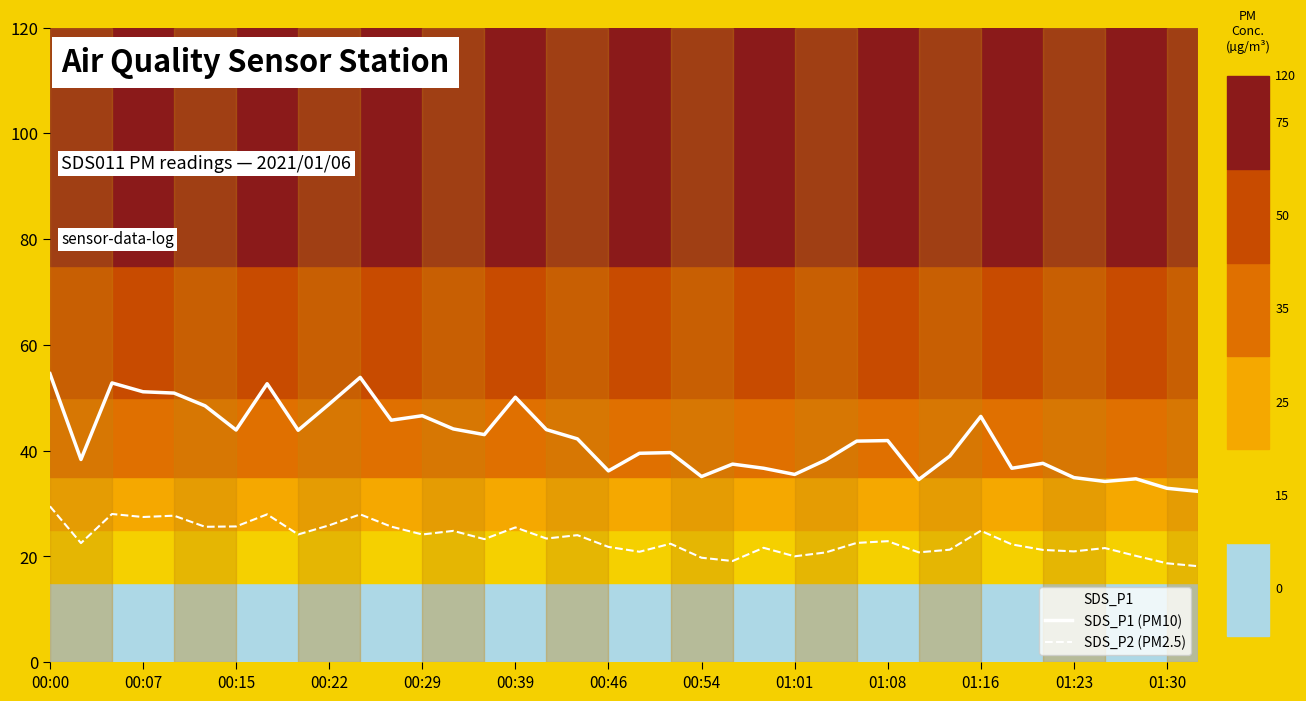

What value does the SDS_P2 (PM2.5) series have at 00:39?

25.5